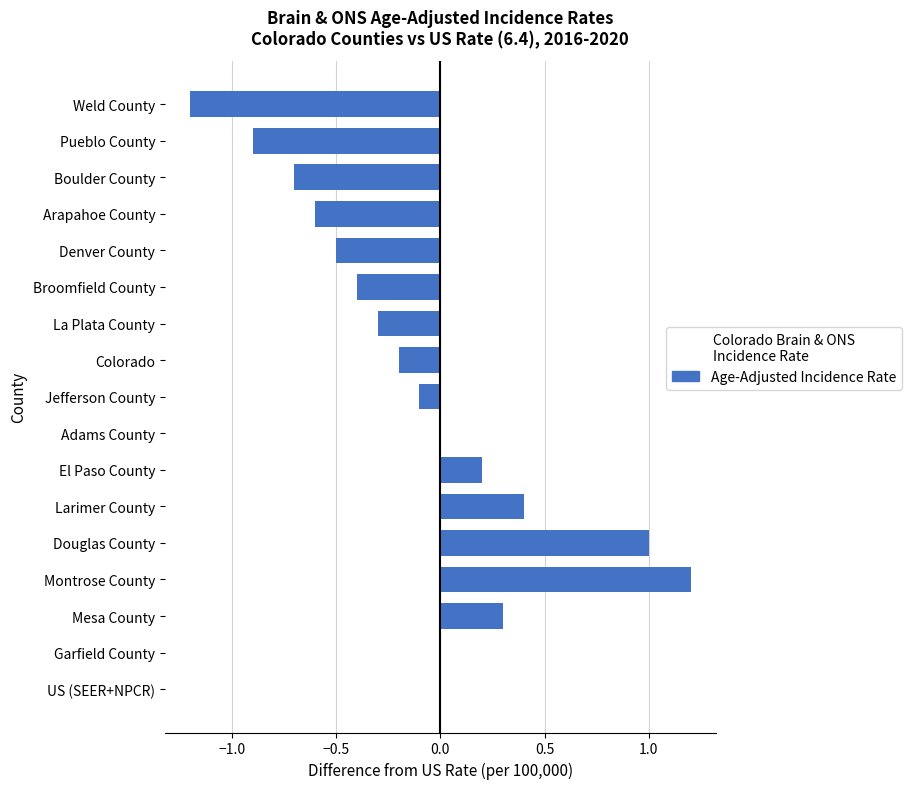

True or false: the data shows -0.3 at Denver County.

False